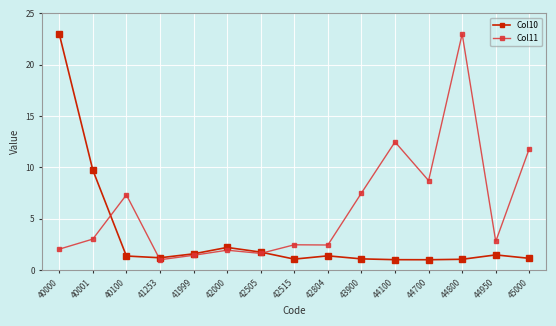

Does the chart have visible grid lines?

Yes